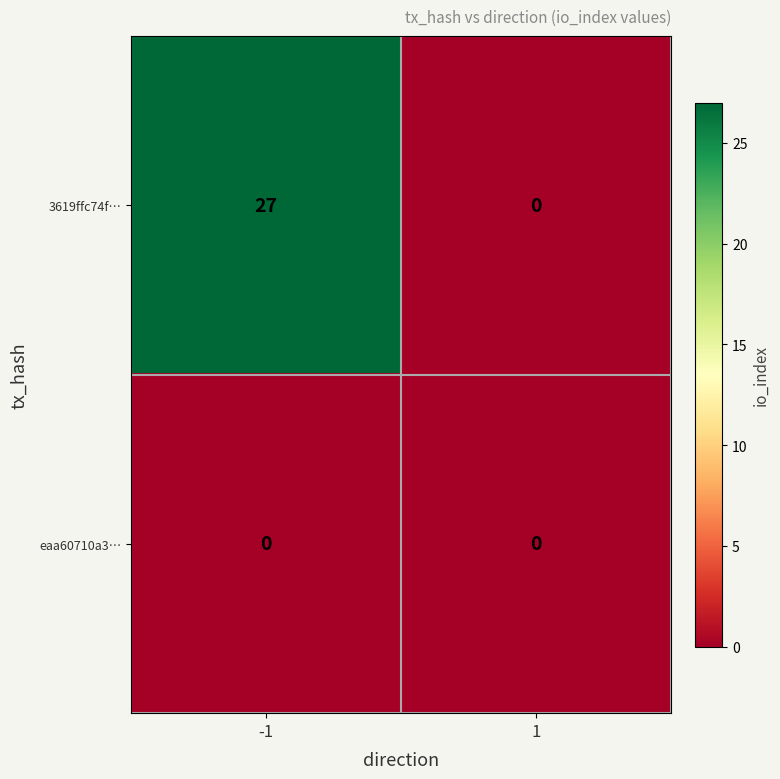

How many data points does each series have?

2